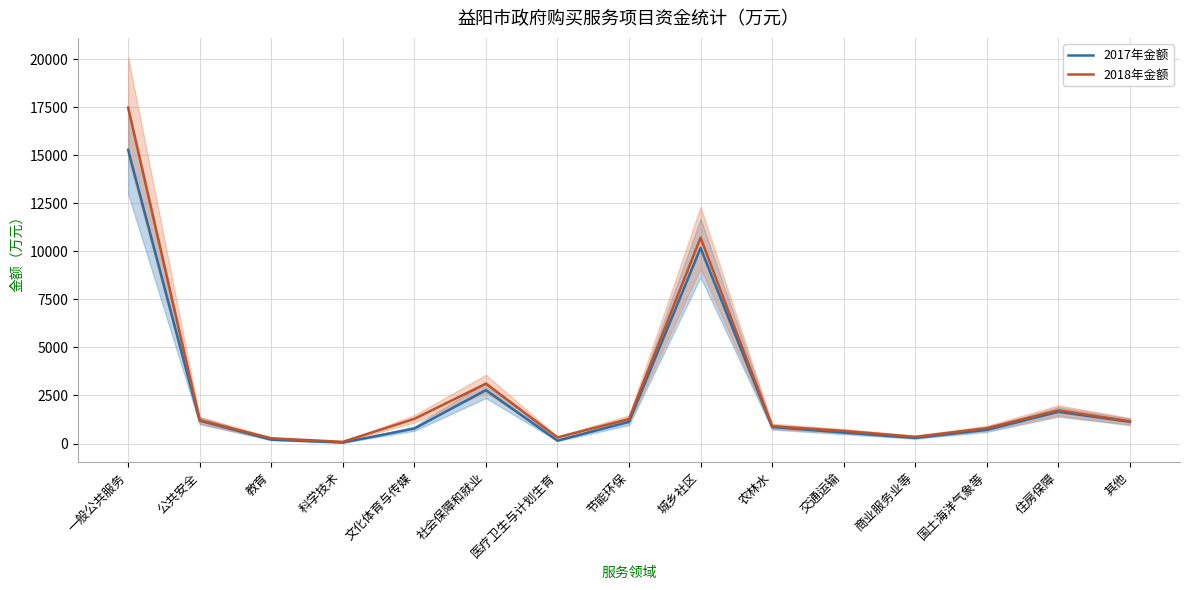

Reading left to right, extract all data points from this chart.

2017年金额: 一般公共服务=15275	公共安全=1190	教育=202	科学技术=52	文化体育与传媒=778	社会保障和就业=2781	医疗卫生与计划生育=150	节能环保=1130	城乡社区=10170	农林水=859	交通运输=572	商业服务业等=292	国土海洋气象等=712	住房保障=1648	其他=1128
2018年金额: 一般公共服务=17476	公共安全=1218	教育=274	科学技术=90	文化体育与传媒=1283	社会保障和就业=3113	医疗卫生与计划生育=320	节能环保=1277	城乡社区=10710	农林水=900	交通运输=658	商业服务业等=350	国土海洋气象等=803	住房保障=1728	其他=1160